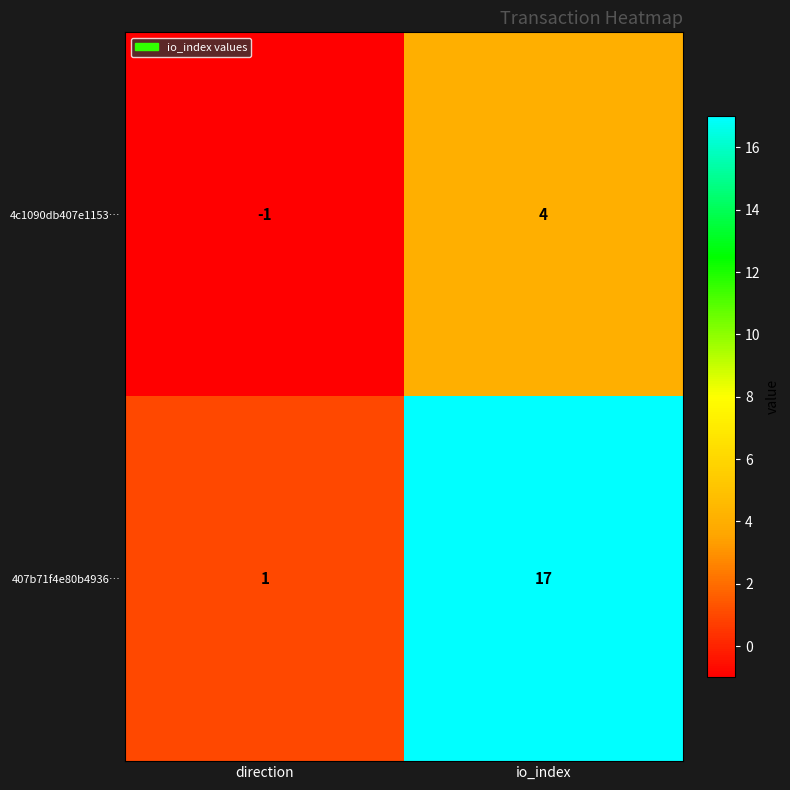

Reading left to right, extract all data points from this chart.

4c1090db407e1153…: -1	4
407b71f4e80b4936…: 1	17